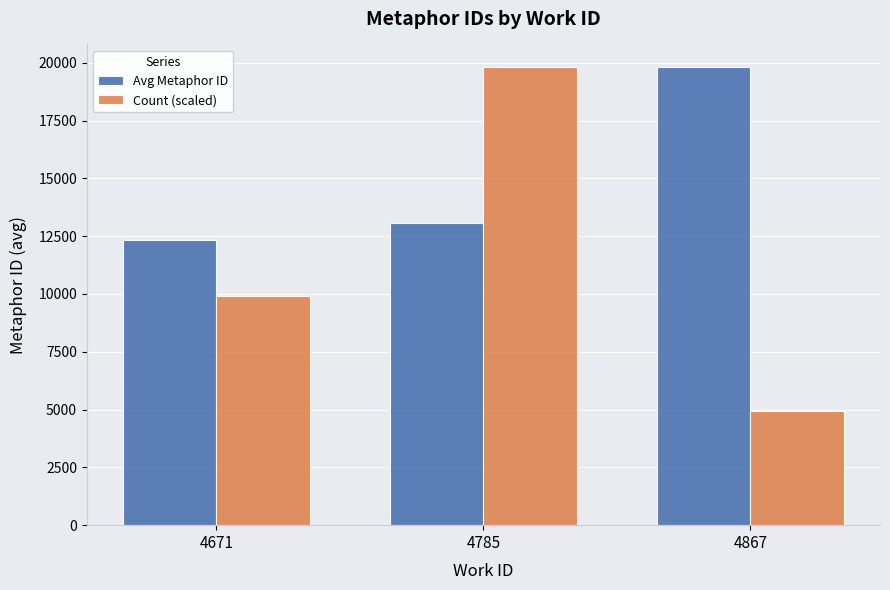

What is the value of the Avg Metaphor ID bar at the 1st from the left?

12332